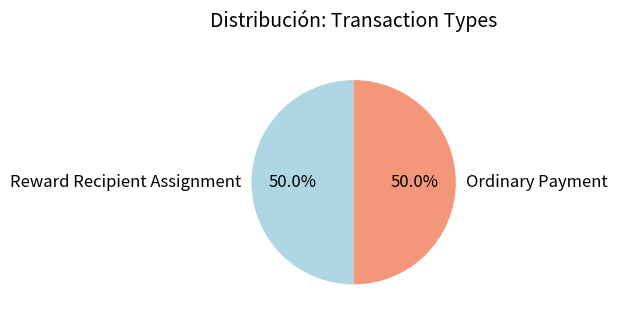

The Reward Recipient Assignment slice represents 14% of the pie. True or false?

False